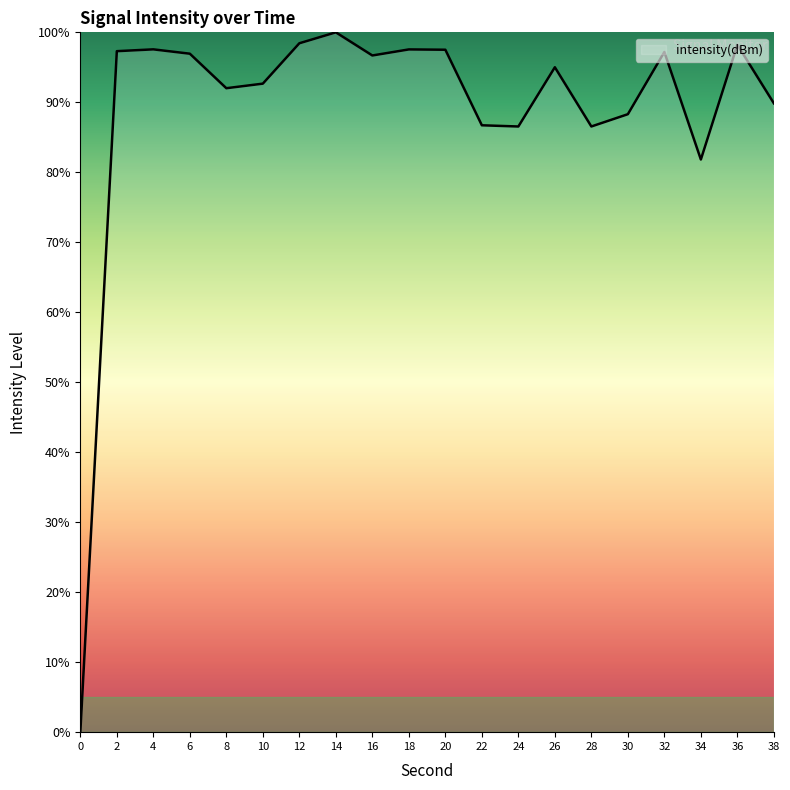

Approximately how many times larger is the value at 12 compared to 2?

1.0